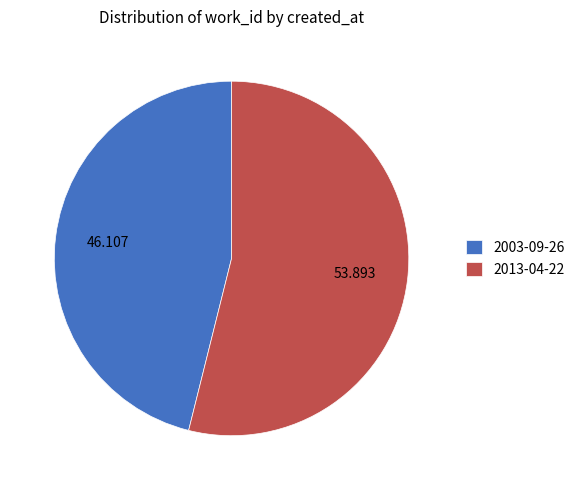

Does any single category account for the majority?

Yes